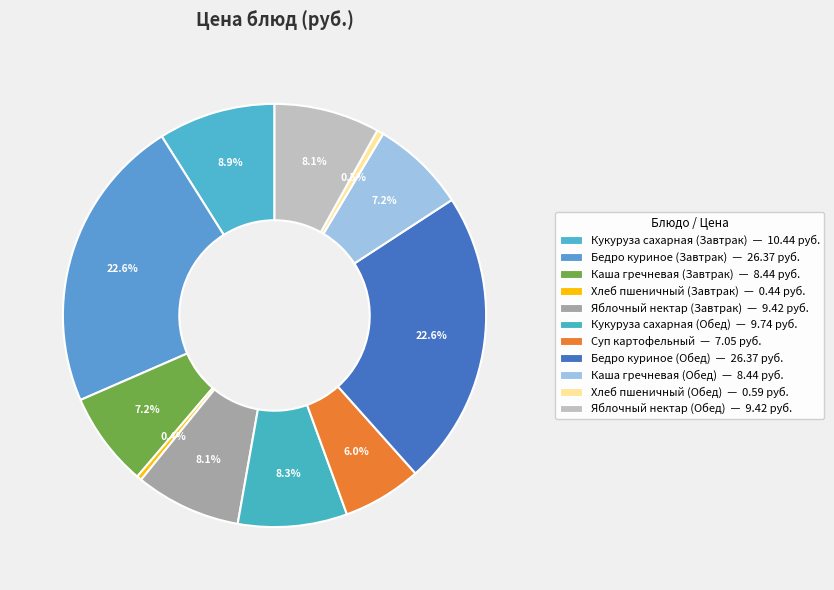

True or false: Бедро куриное (Завтрак) accounts for 33% of the total.

False